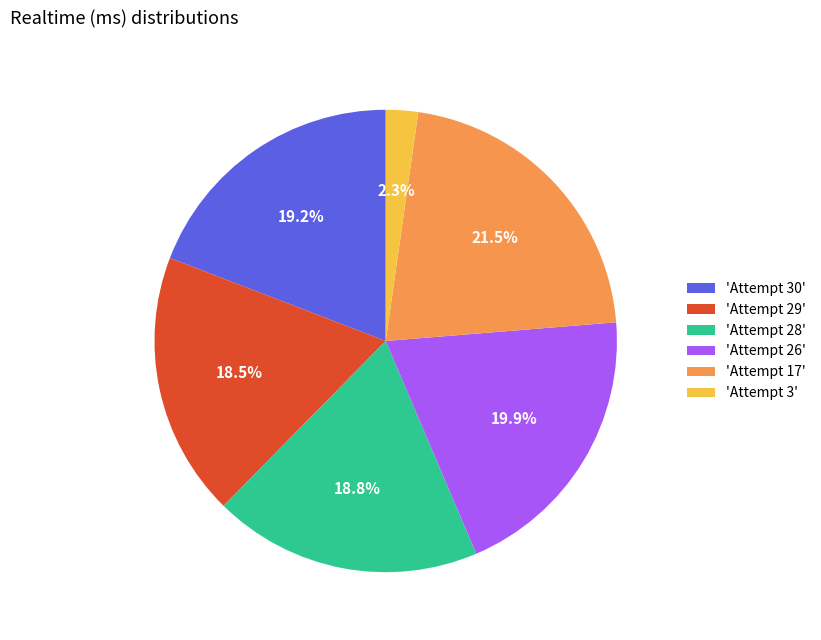

Combined, do 'Attempt 29' and 'Attempt 3' account for over 50%?

No